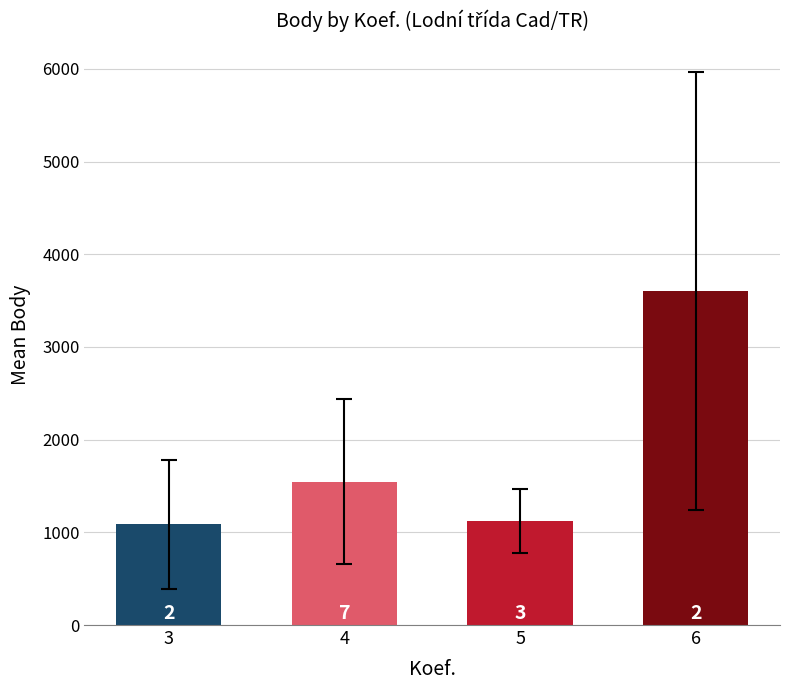

List the labels in order of value, largest first.

6, 4, 5, 3